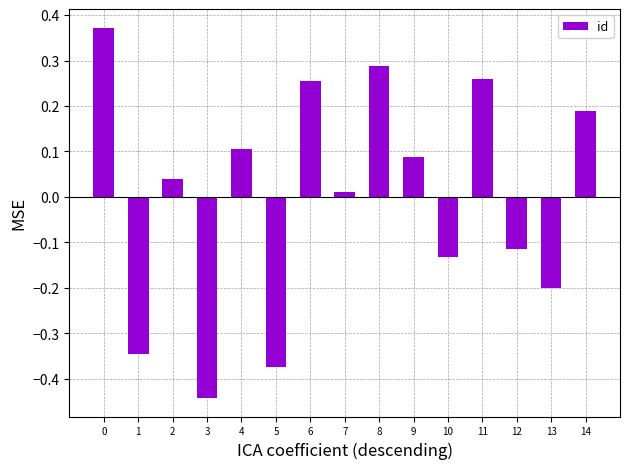

Between 3 and 4, which is larger?

4